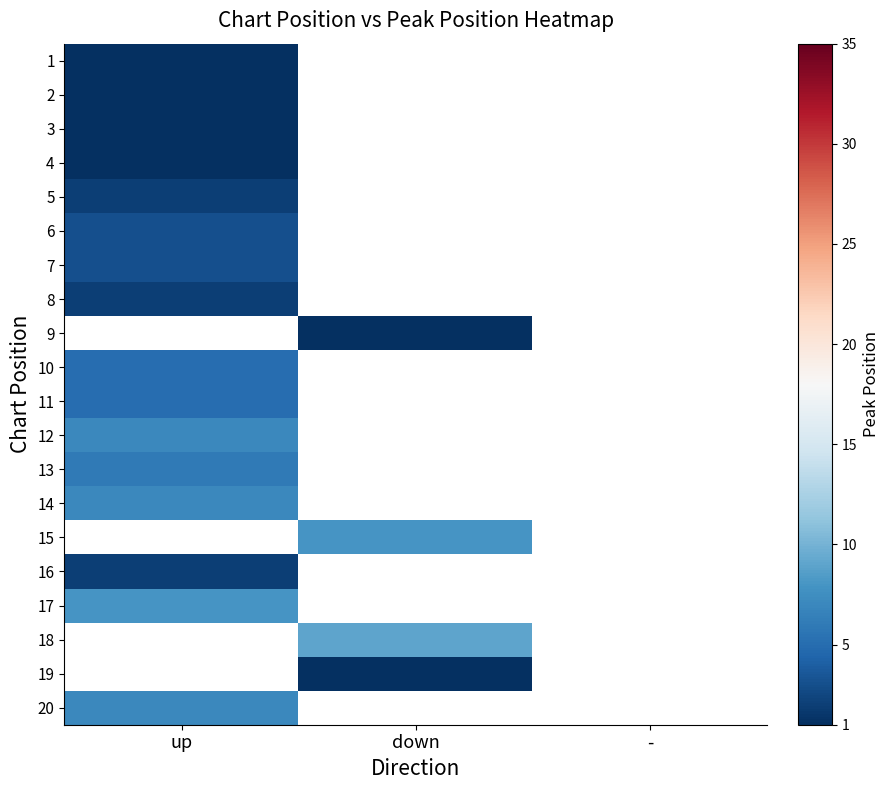

How many positive values does the 4 series have?

1